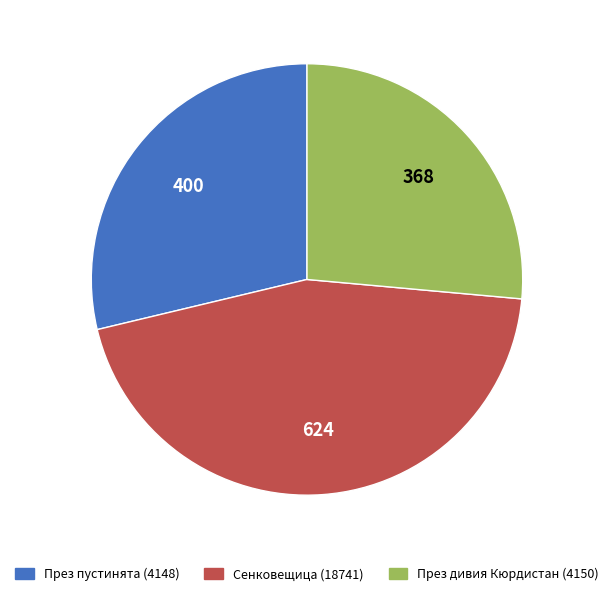

What is the ratio of the value at През пустинята (4148) to the value at Сенковещица (18741)?

0.6